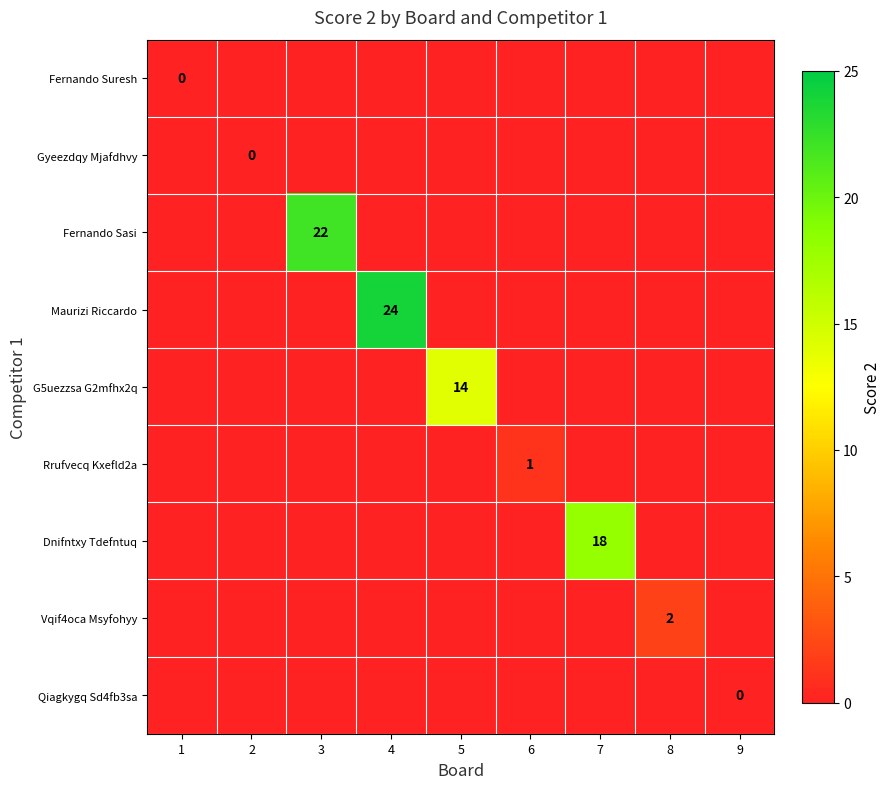

At how many categories does at least one series exceed 0?

6